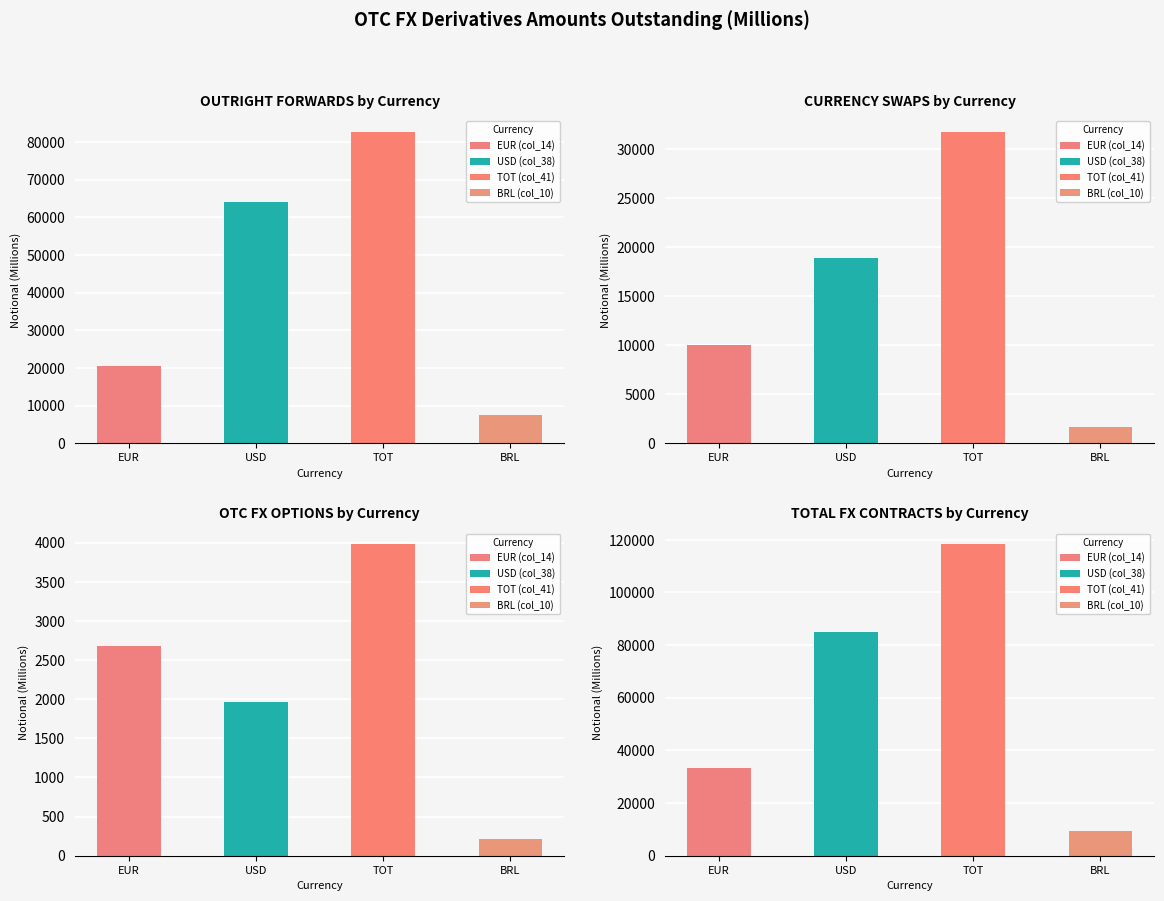

Which series has the widest spread of values?

TOT (col_41)